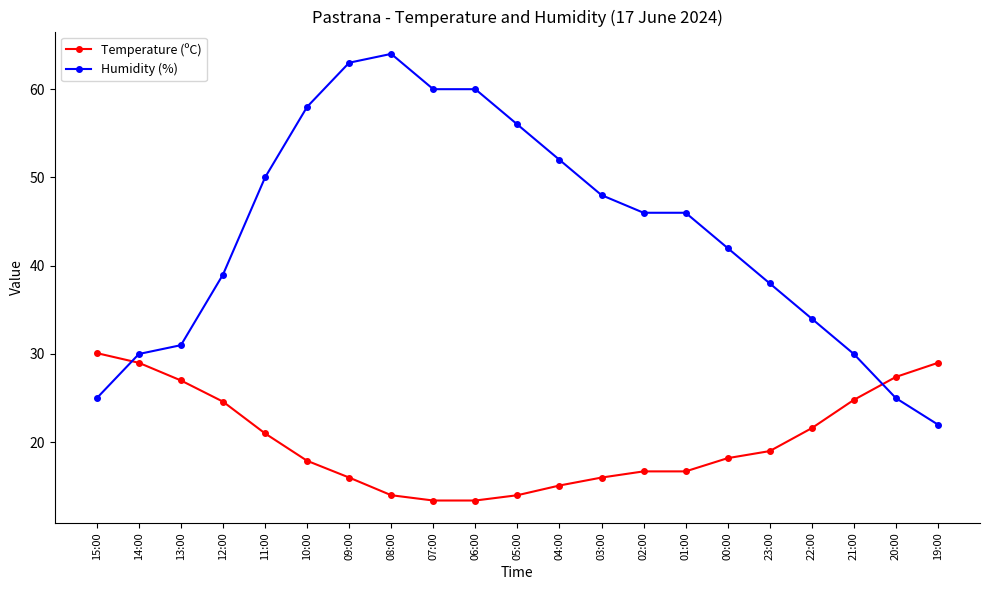

Does the chart display data point markers on the line(s)?

Yes